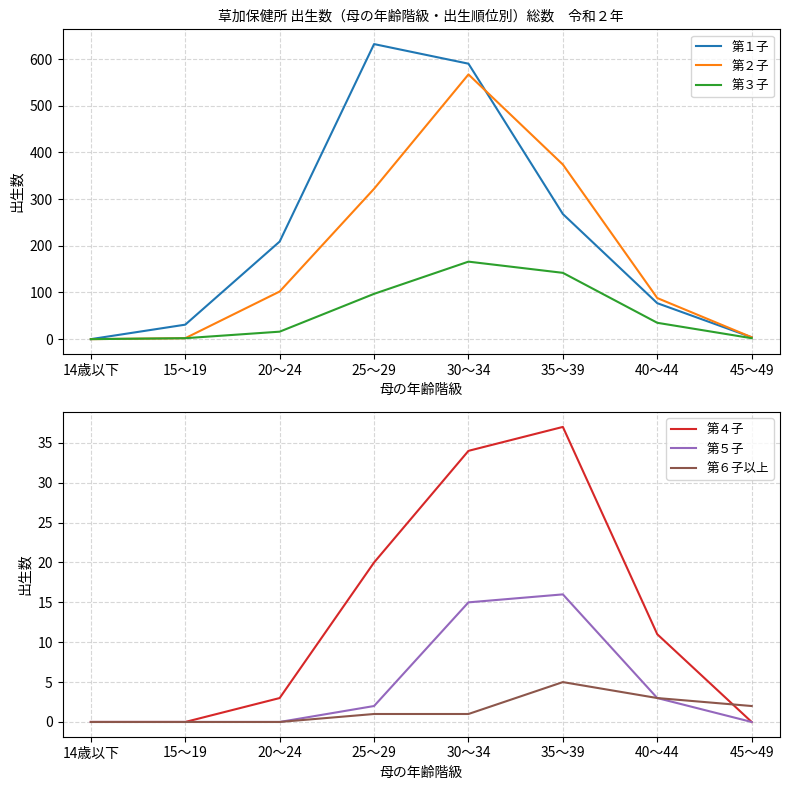

True or false: 第６子以上 and 第５子 intersect in this chart.

False